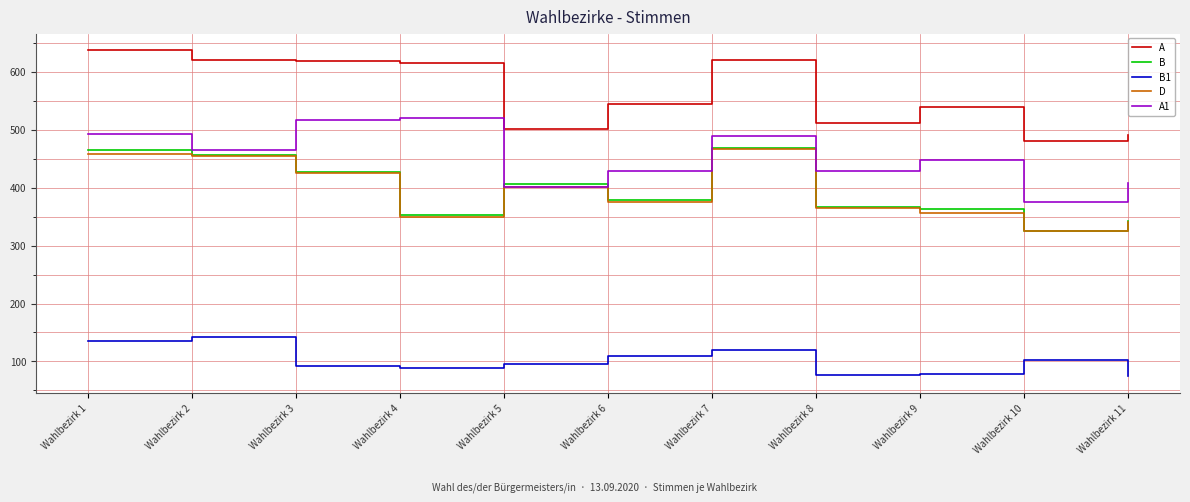

Which series has the largest total across all categories?

A